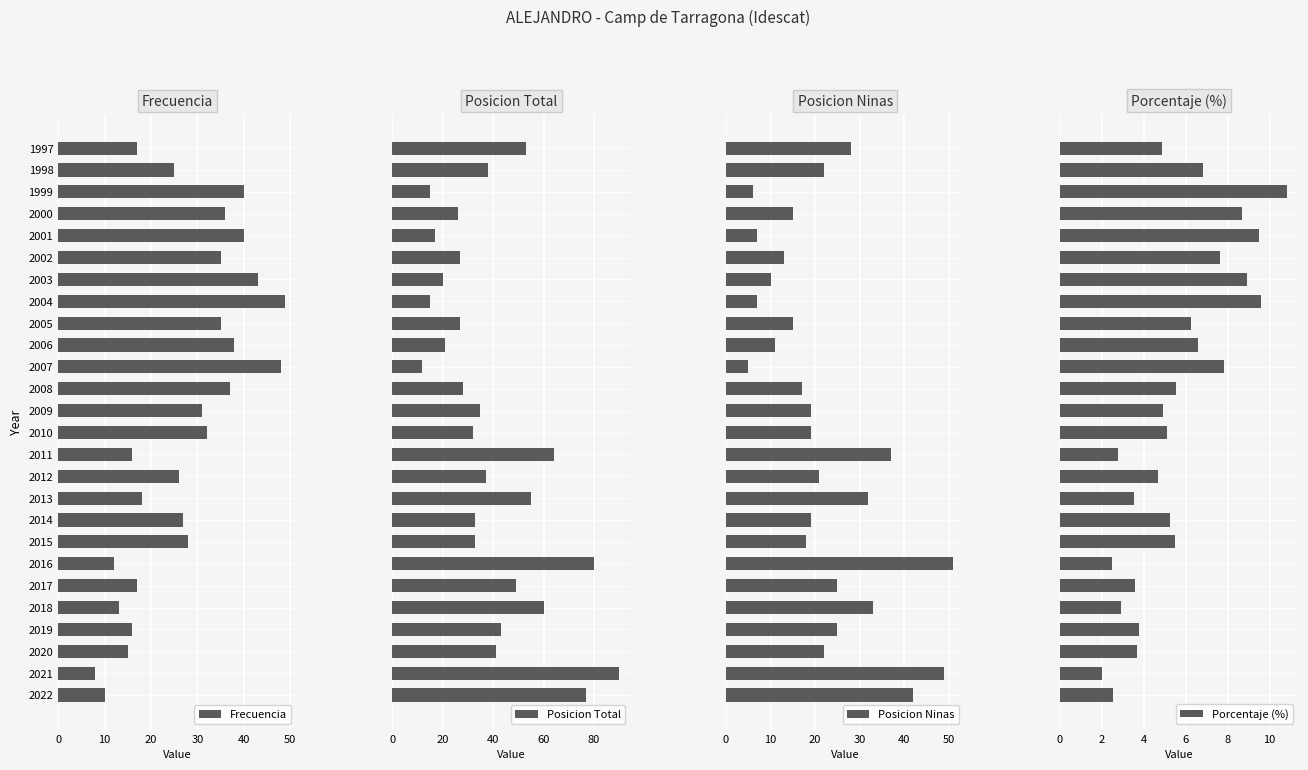

What is the sum of the Frecuencia values at 2007 and 1997?

65